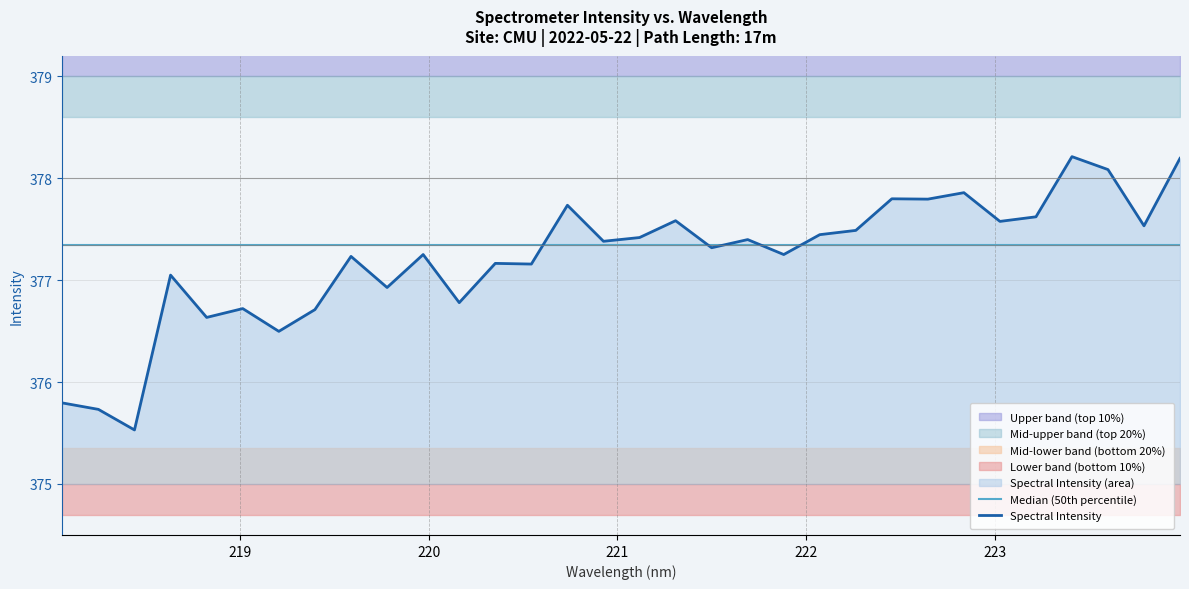

What is the greatest value displayed?

378.2